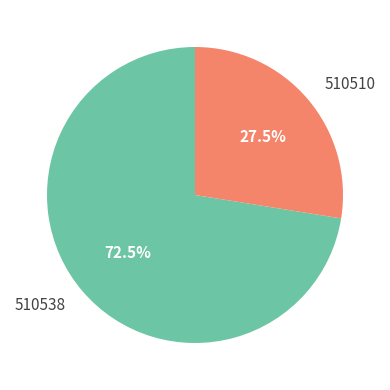

What percentage is NOT represented by 510510?

72.5%